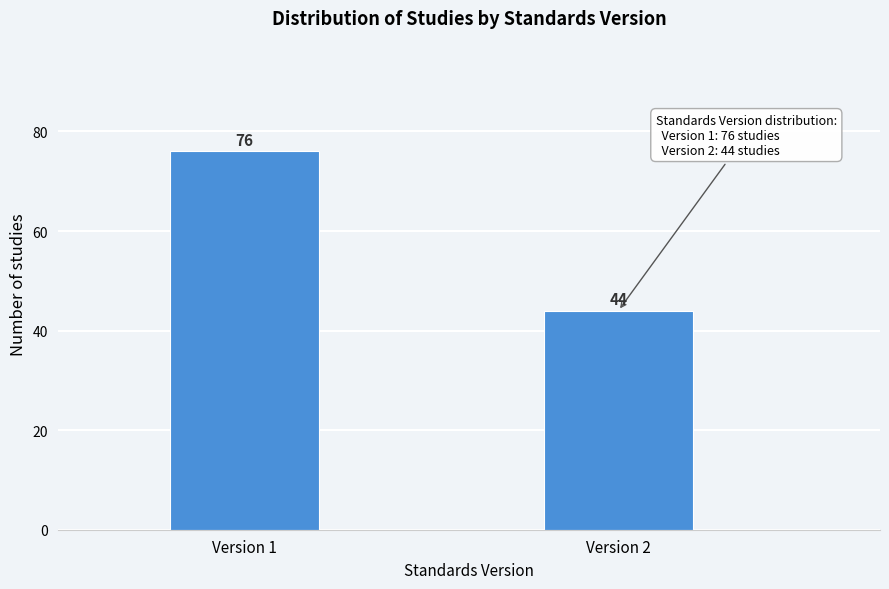

Reading left to right, extract all data points from this chart.

76	44